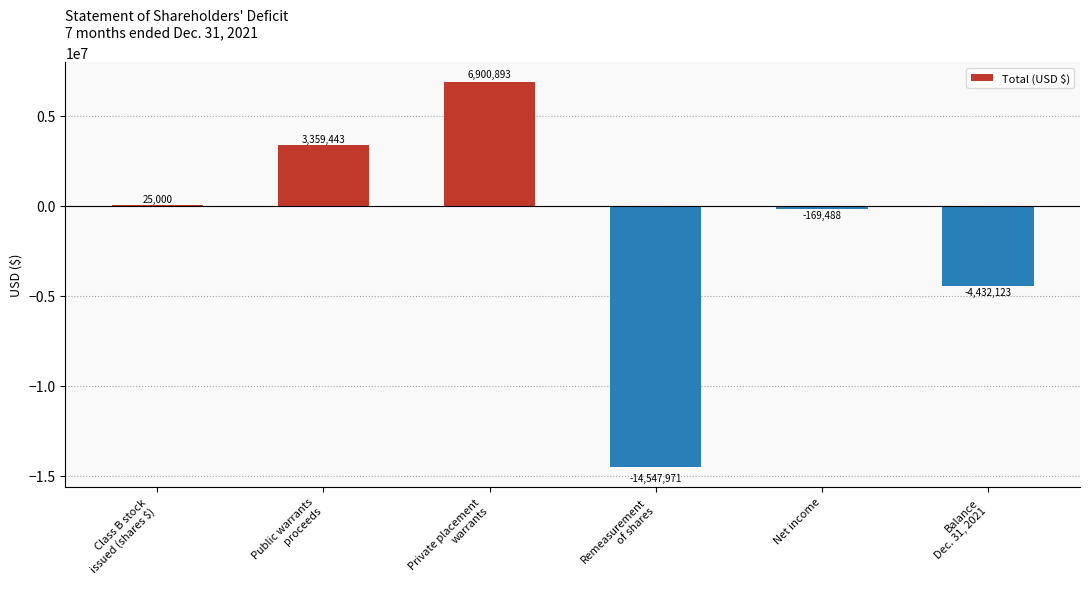

How many values are between -4432123 and 3359443?

4